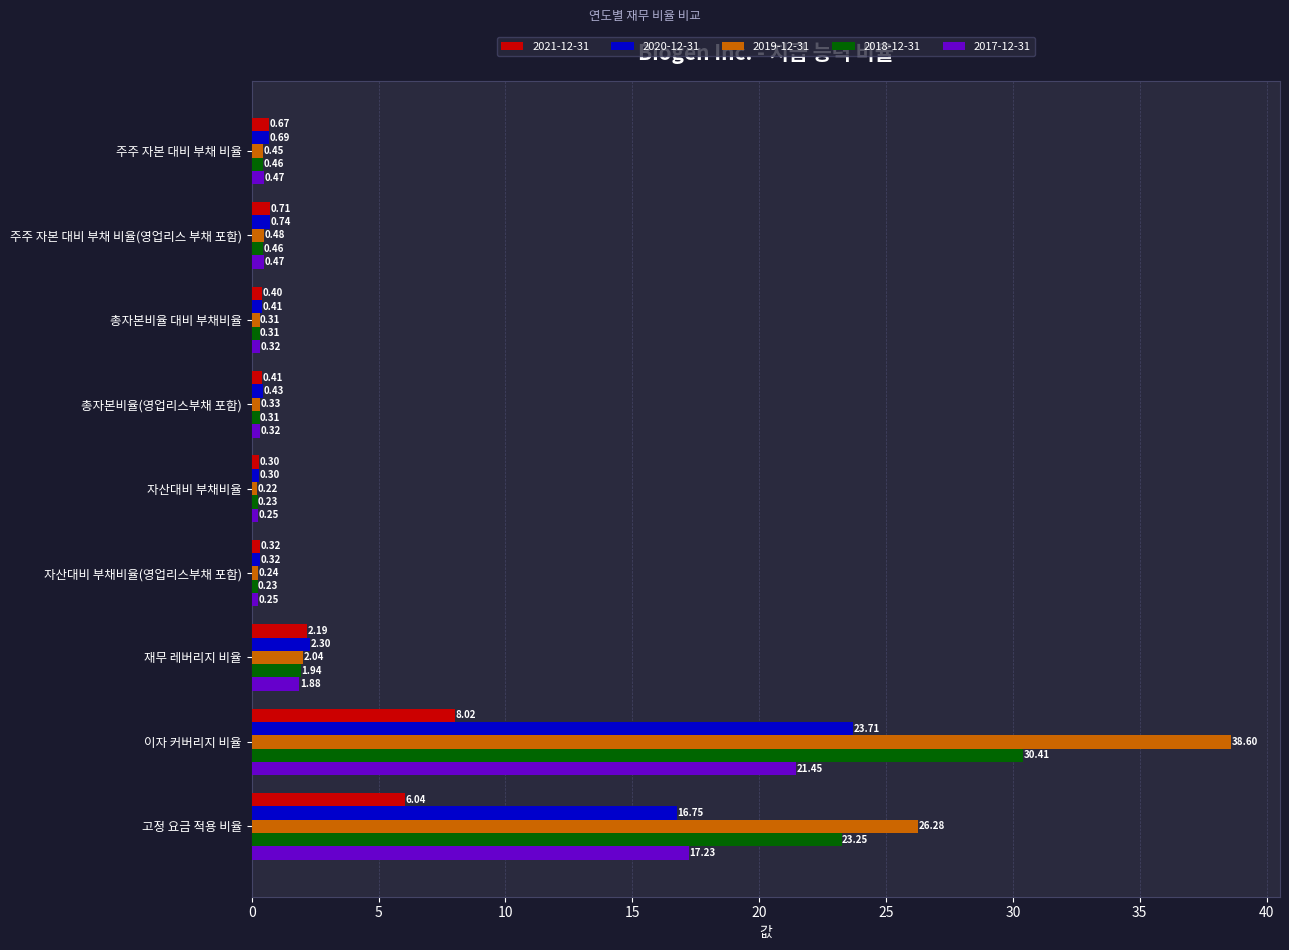

Rank the categories by 2019-12-31 value from lowest to highest.

자산대비 부채비율, 자산대비 부채비율(영업리스부채 포함), 총자본비율 대비 부채비율, 총자본비율(영업리스부채 포함), 주주 자본 대비 부채 비율, 주주 자본 대비 부채 비율(영업리스 부채 포함), 재무 레버리지 비율, 고정 요금 적용 비율, 이자 커버리지 비율